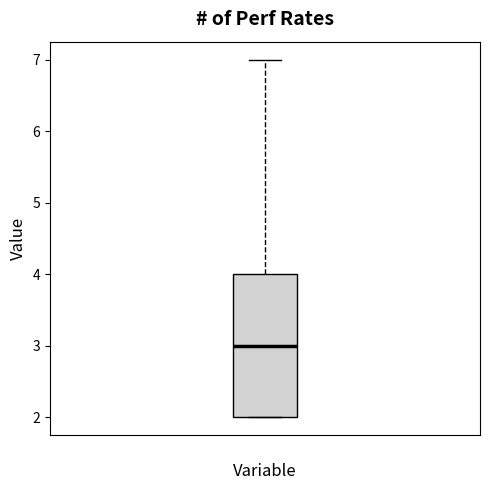

Read this box plot against the y-axis: the position of the median line, the range covered by the box, and the ends of both whiskers. The values are not printed on the chart, so give them approximately, as read against the axis.

median 3, box 2 to 4, whiskers 2 to 7